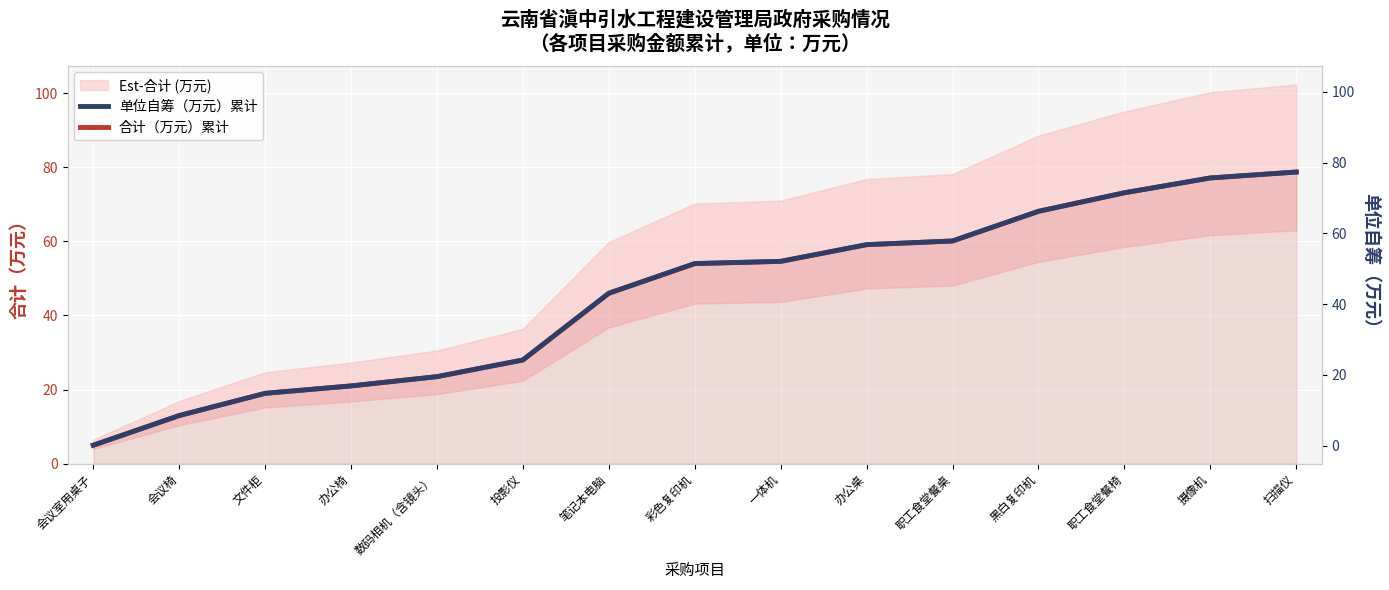

The value of 单位自筹（万元）累计 at 会议室用桌子 is 7.8. True or false?

False